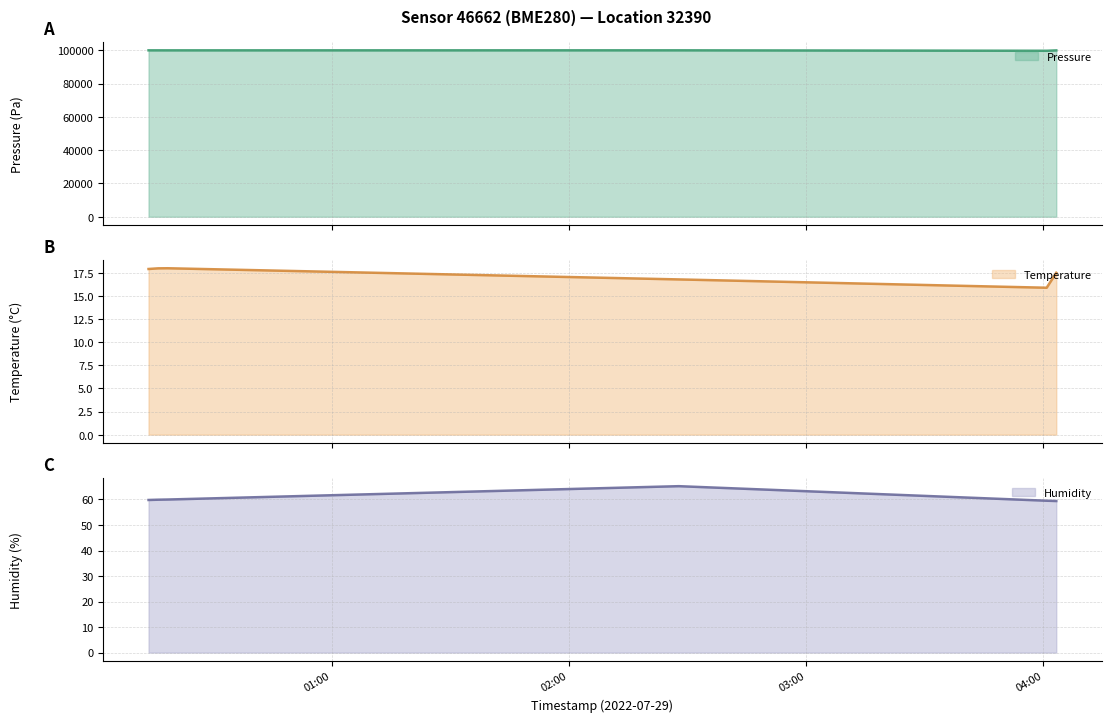

True or false: humidity (line) has more than 2 interior local peaks.

False